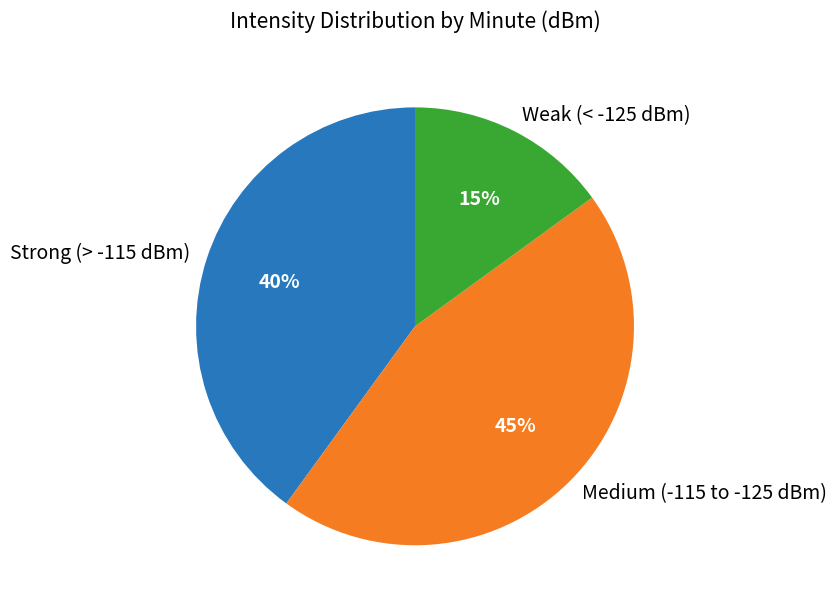

True or false: Strong (> -115 dBm) accounts for 40% of the total.

True